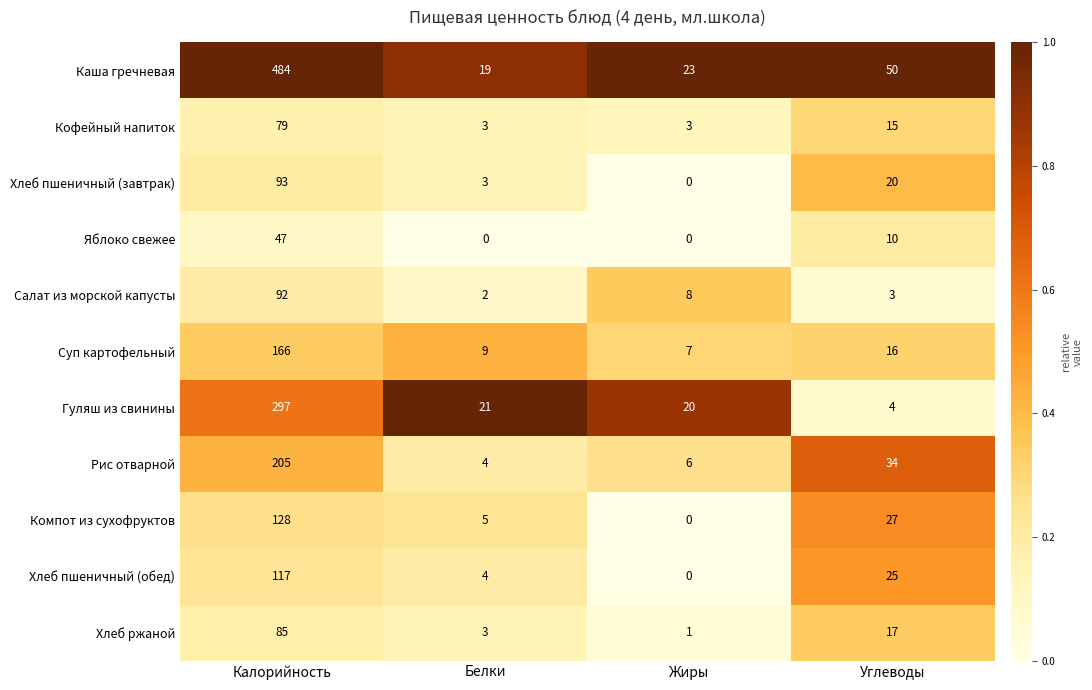

Which series has the largest total across all categories?

Каша гречневая